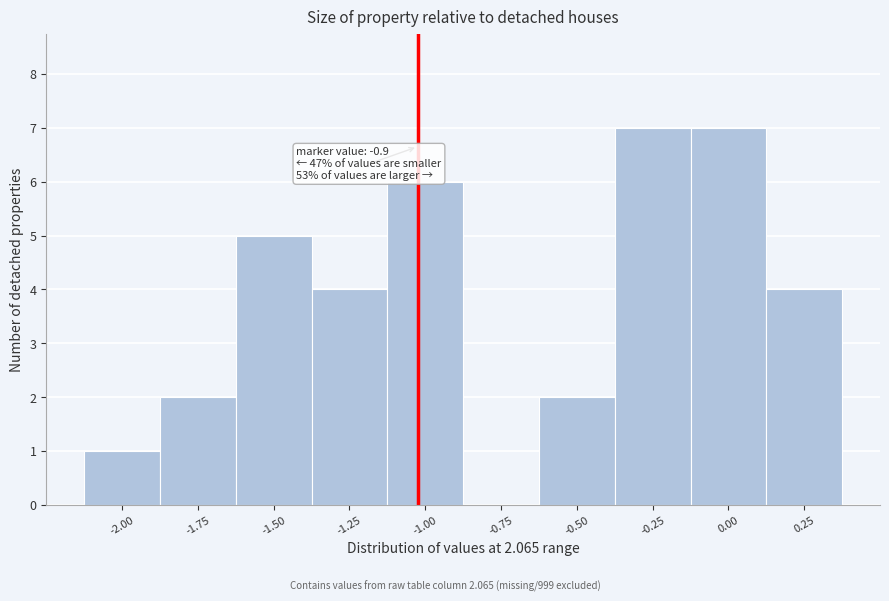

Reading left to right, transcribe all the data shown in this chart.

-2.00=1	-1.75=2	-1.50=5	-1.25=4	-1.00=6	-0.75=0	-0.50=2	-0.25=7	0.00=7	0.25=4